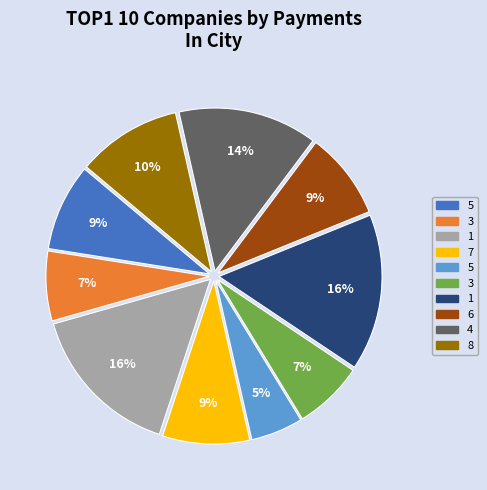

To the nearest percent, what is the average slice percentage?

10%